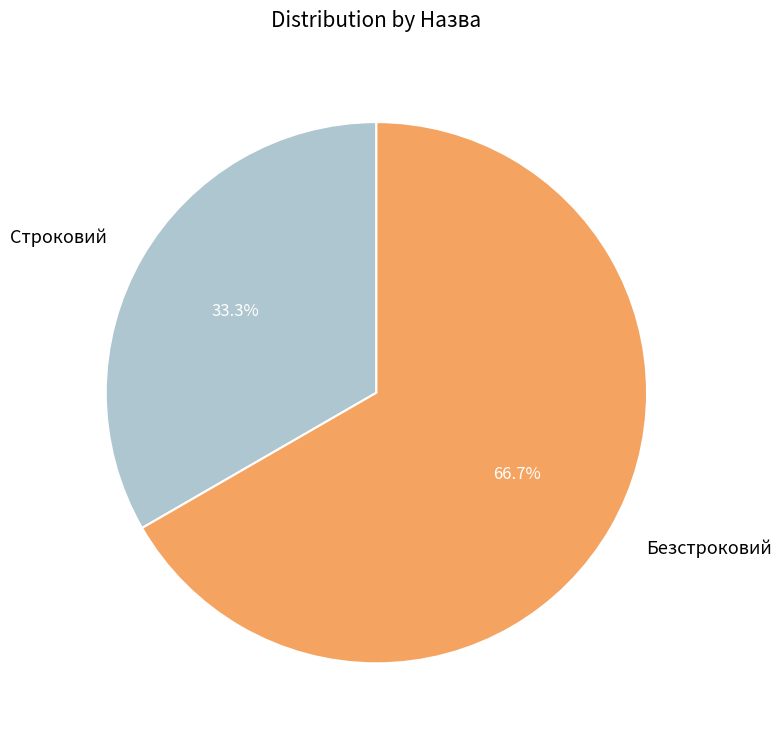

Combined, what portion of the pie is Строковий and Безстроковий?

100.0%